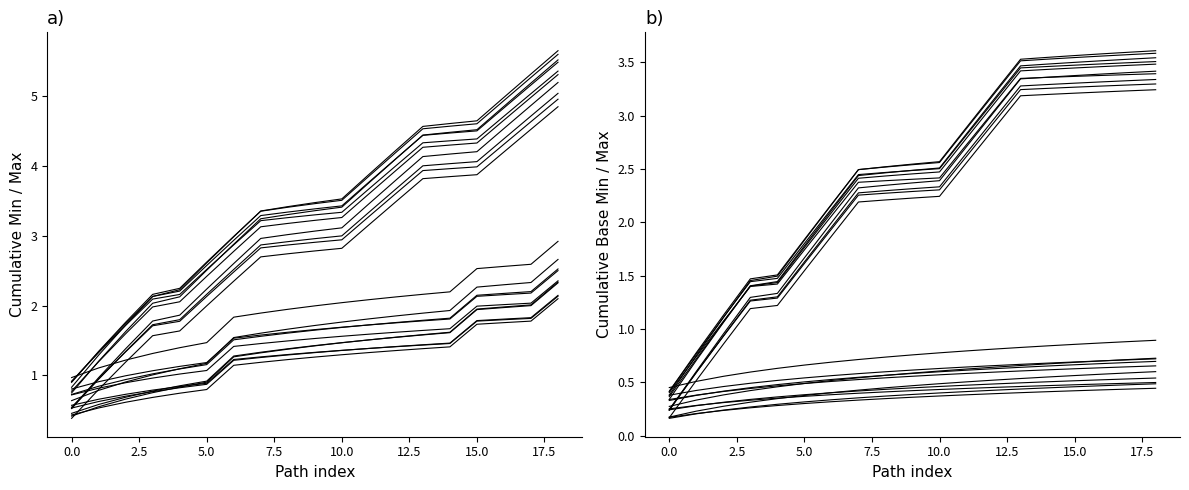

Does the chart have visible grid lines?

No